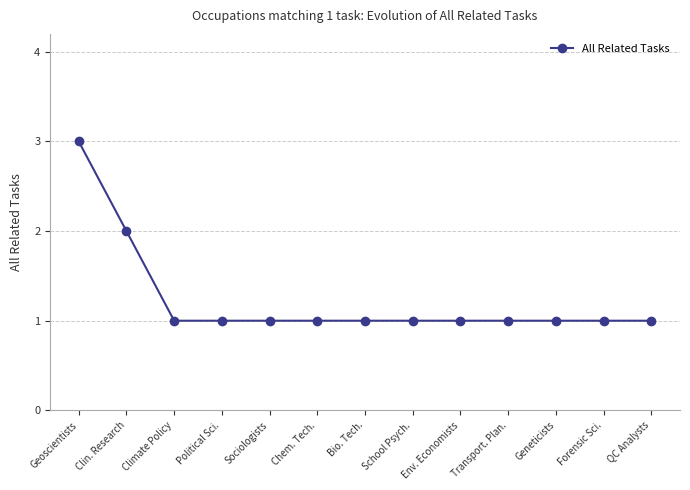

Count the values in the range 1 to 2.

12